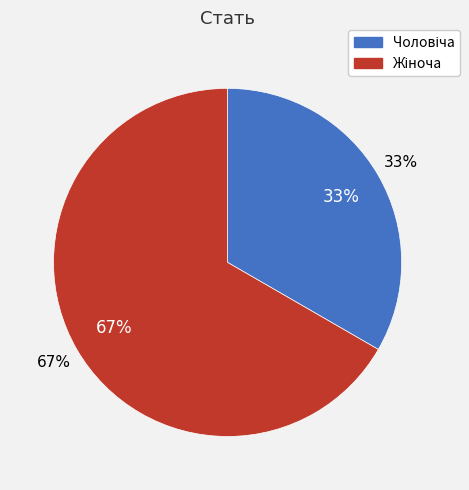

Which category has the smallest portion of the pie?

Чоловіча